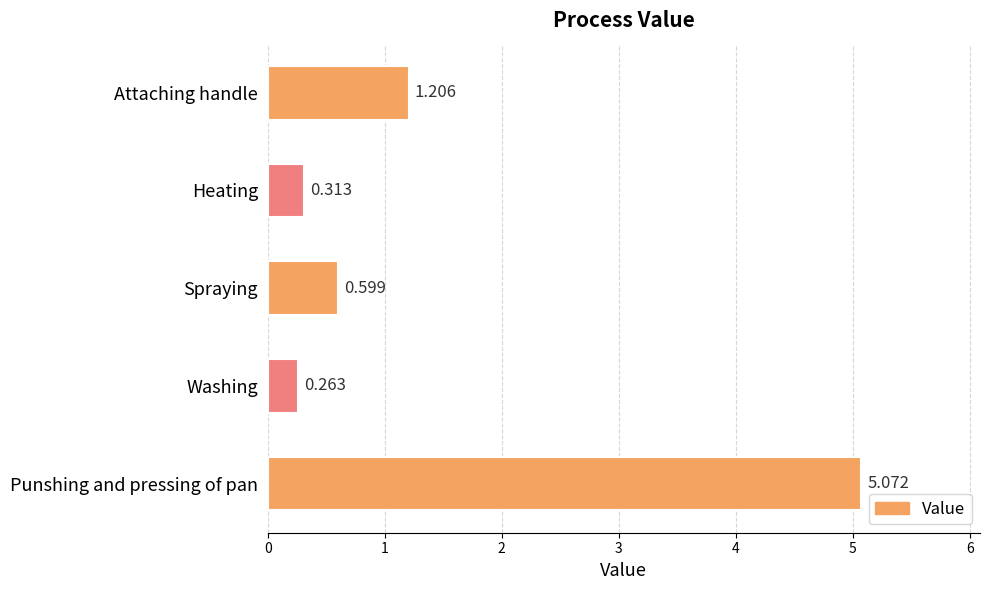

How many series are shown in this chart?

1